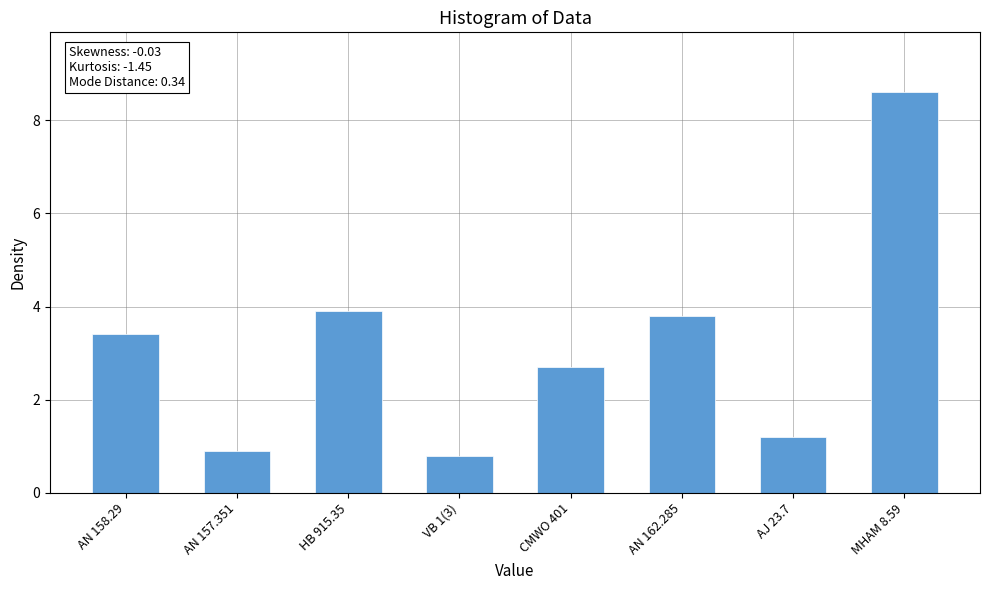

What is the difference between the values at VB 1(3) and AN 157.351?

0.1